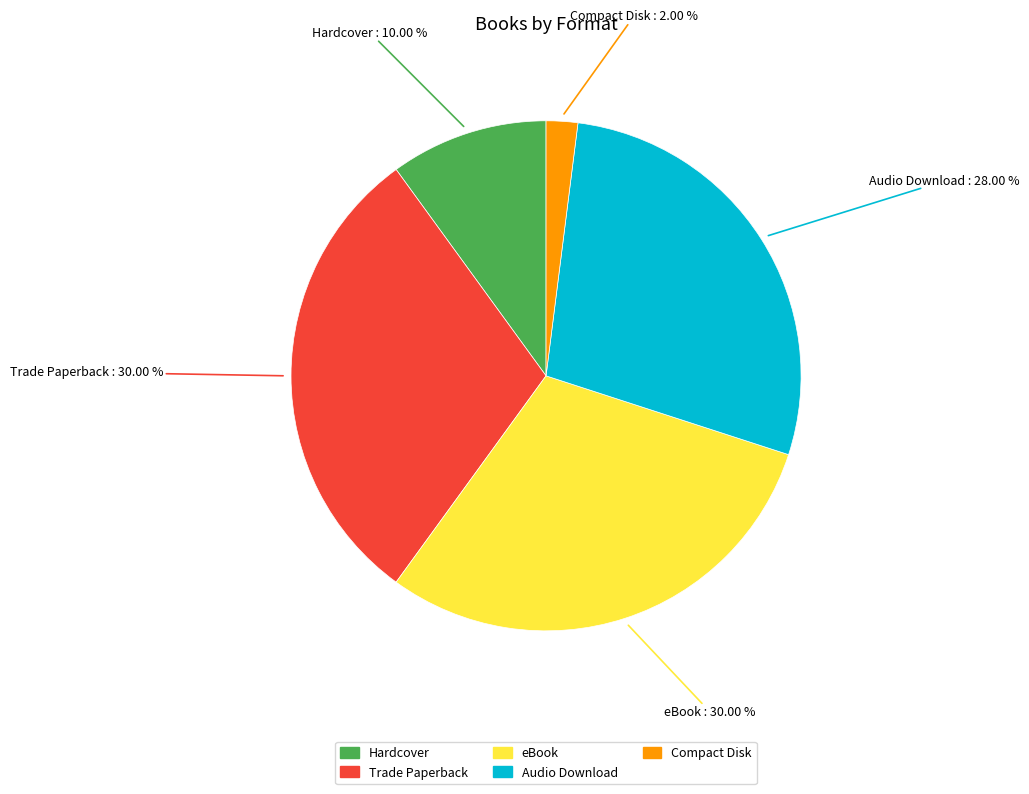

Does any single category account for the majority?

No